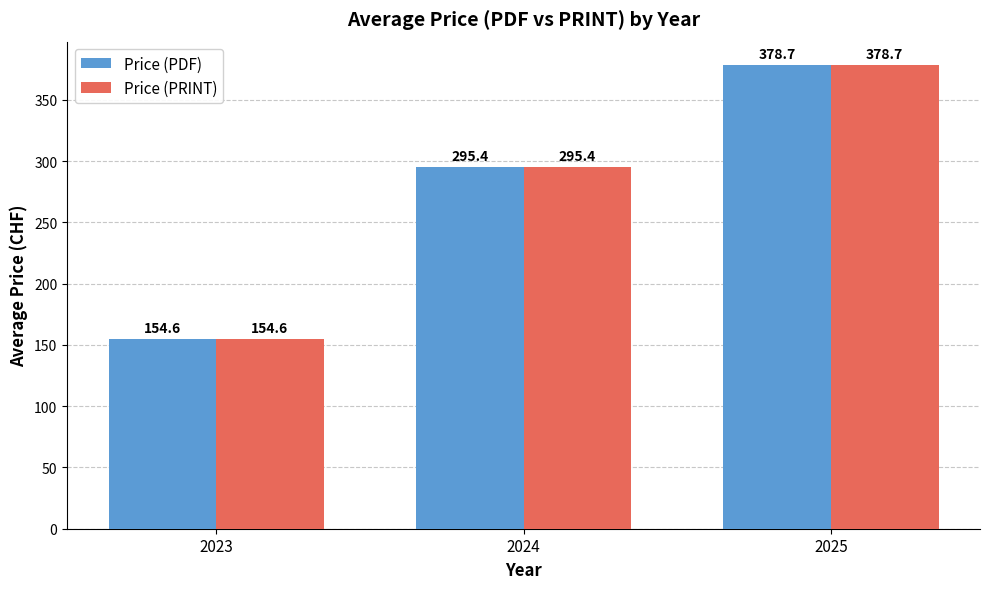

How many data points in Price (PDF) are less than 295?

1